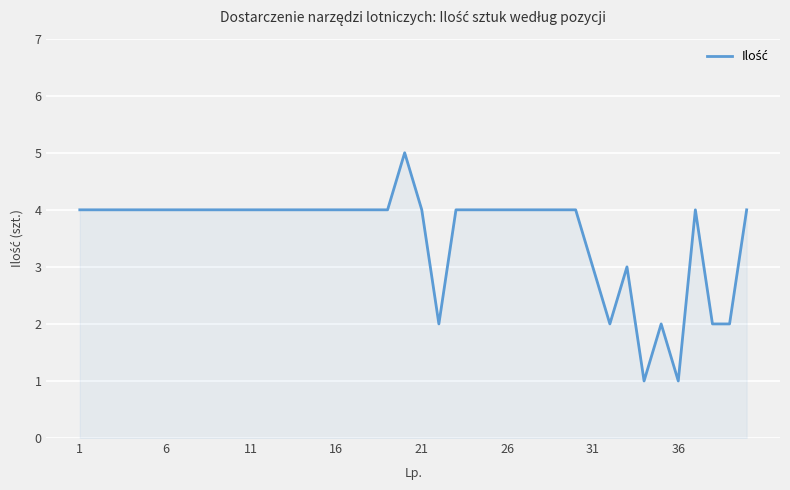

What is the maximum value shown in the chart?

5